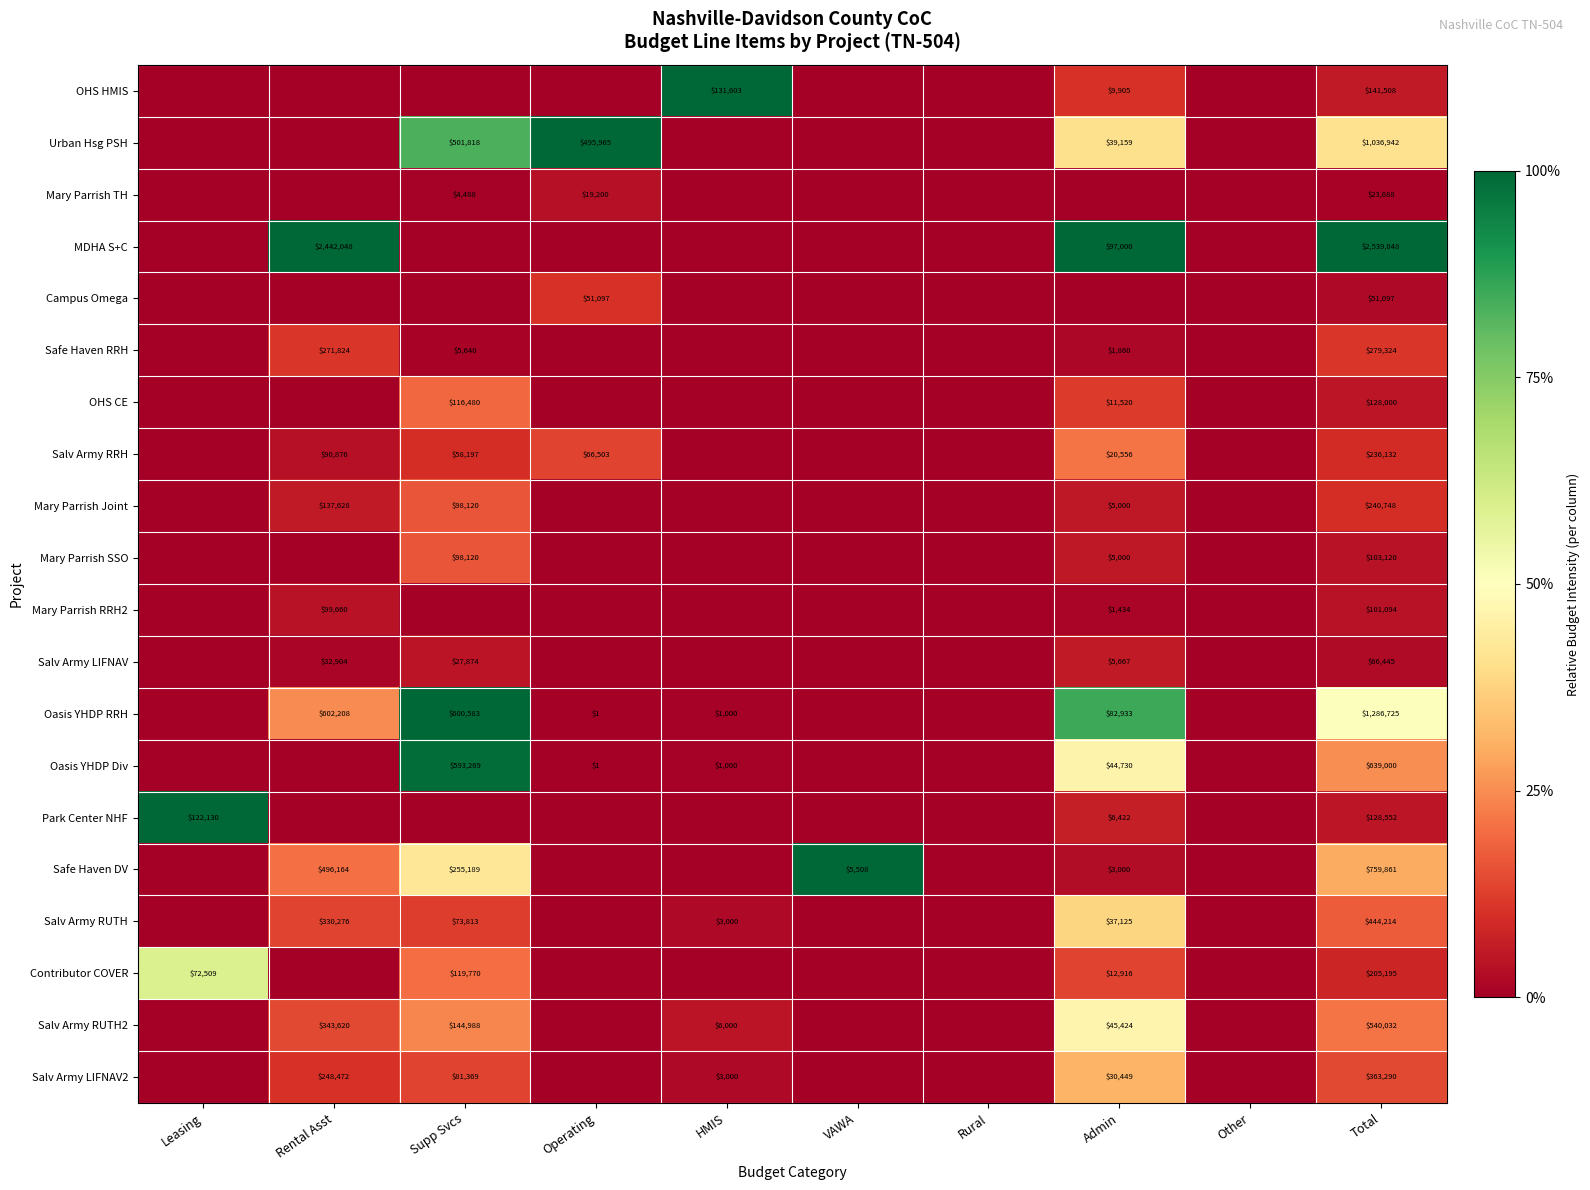

Is the value of Urban Hsg PSH at Total greater than the value of Salv Army RUTH2 at HMIS?

Yes